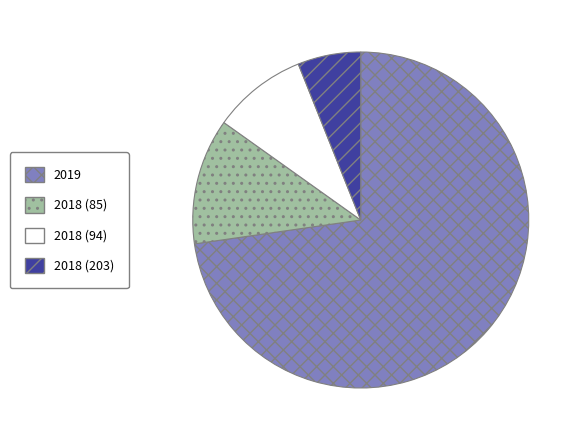

What is the smallest slice in the pie chart?

2018 (203)